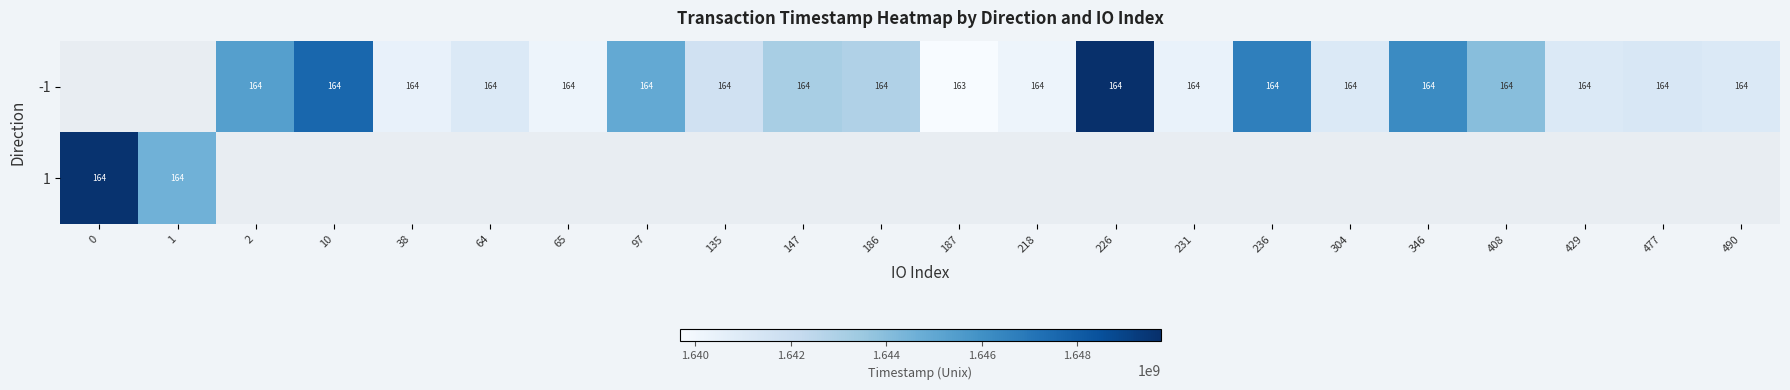

The value of -1 at 304 is 284. True or false?

False